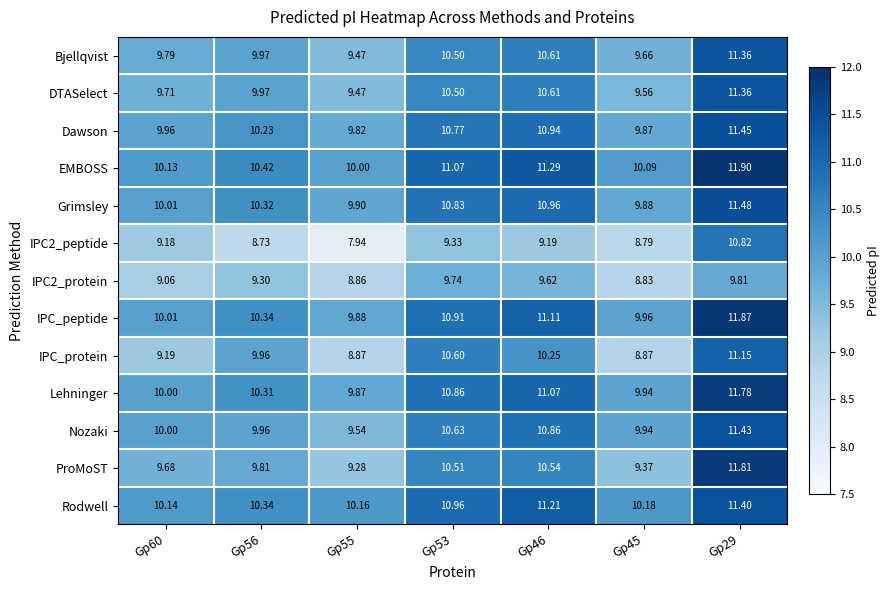

Which series has the largest total across all categories?

EMBOSS